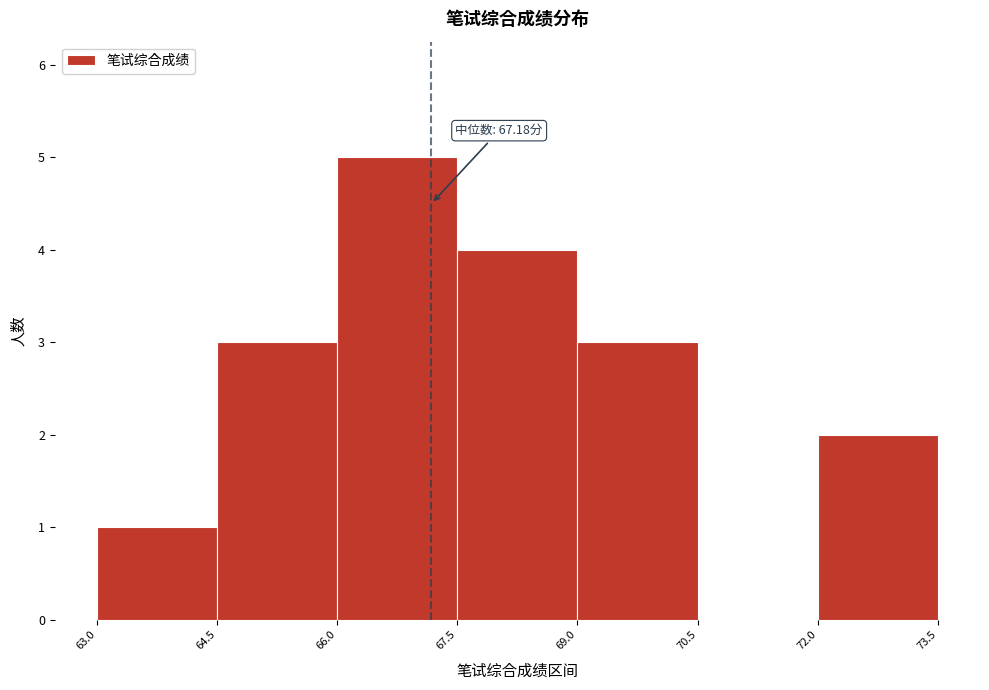

Over which range of the x-axis is the bar tallest?

66.0 to 67.5